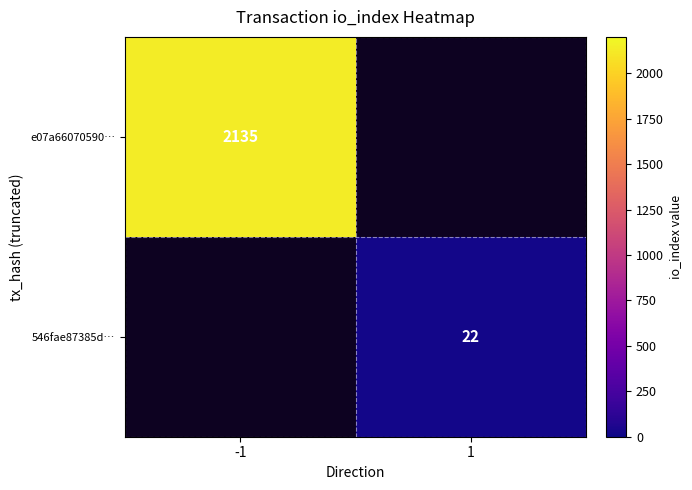

At which category does the chart reach its peak across all series?

-1